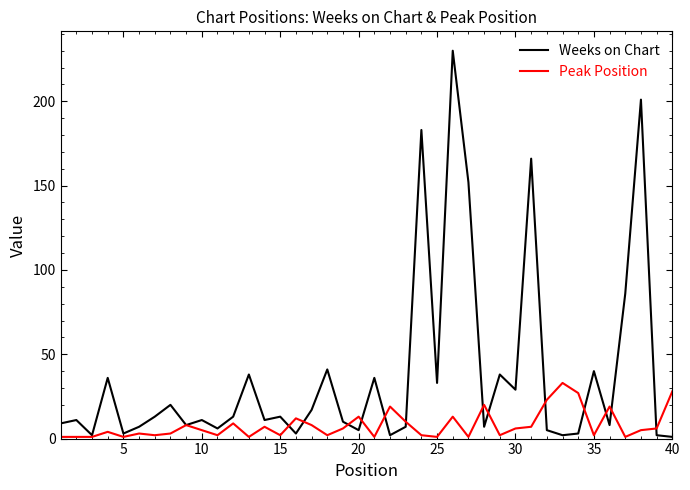

Reading left to right, what are all the values shown in this chart?

Weeks on Chart: 9	11	2	36	3	7	13	20	8	11	6	13	38	11	13	3	17	41	10	5	36	2	7	183	33	230	152	7	38	29	166	5	2	3	40	8	86	201	2	1
Peak Position: 1	1	1	4	1	3	2	3	8	5	2	9	1	7	2	12	8	2	6	13	1	19	10	2	1	13	1	20	2	6	7	23	33	27	2	19	1	5	6	28